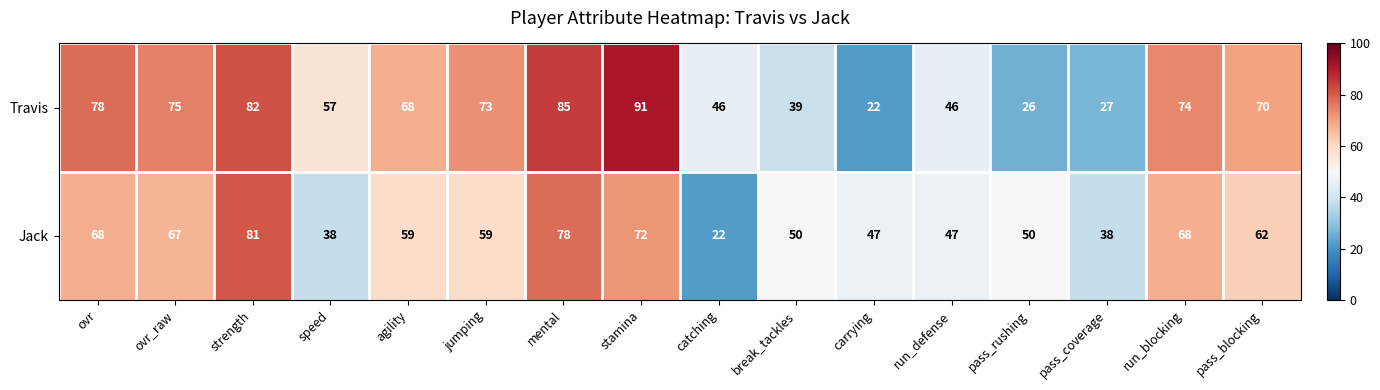

Which series has the largest range (max minus min)?

Travis